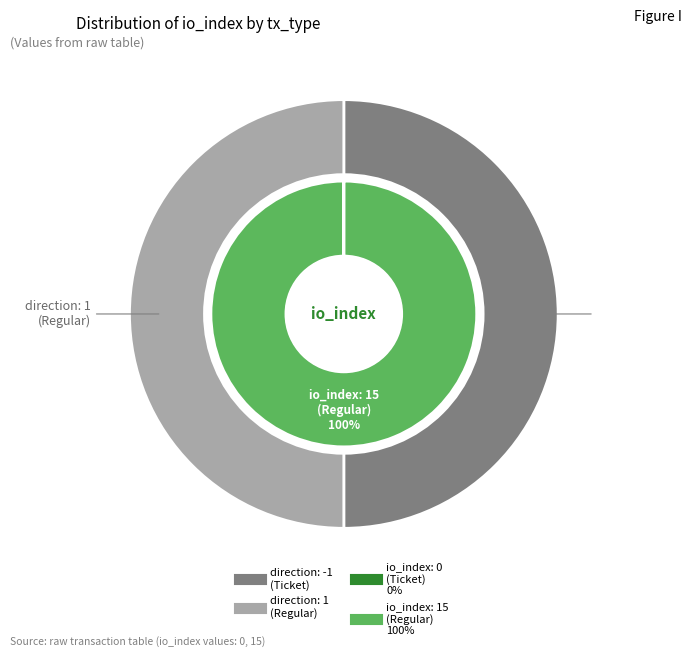

What percentage is the tx_type: Regular slice, to the nearest percent?

100%